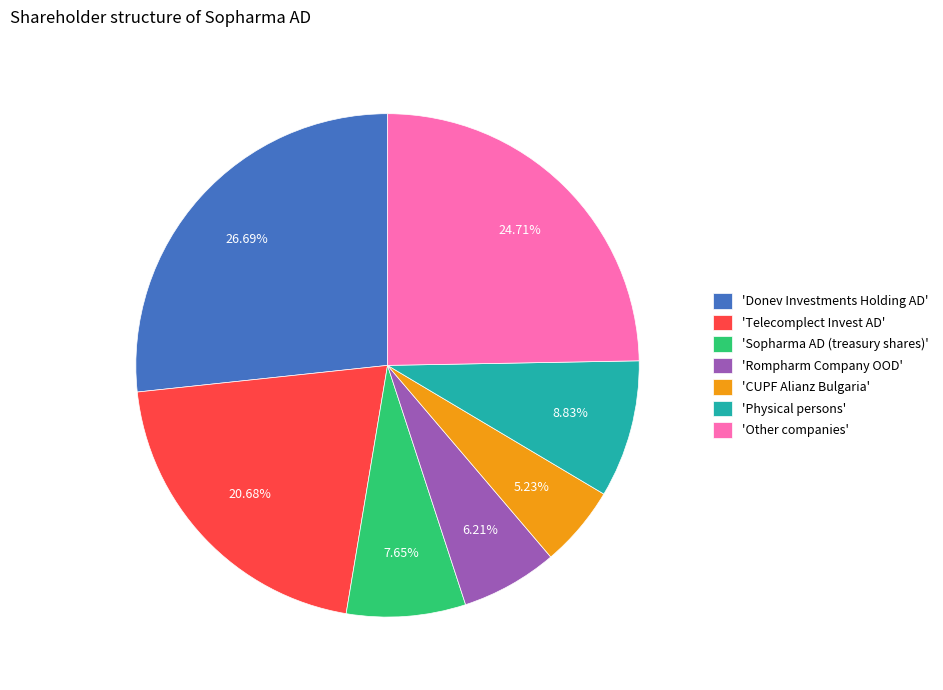

Combined, do 'Donev Investments Holding AD' and 'Telecomplect Invest AD' account for over 50%?

No